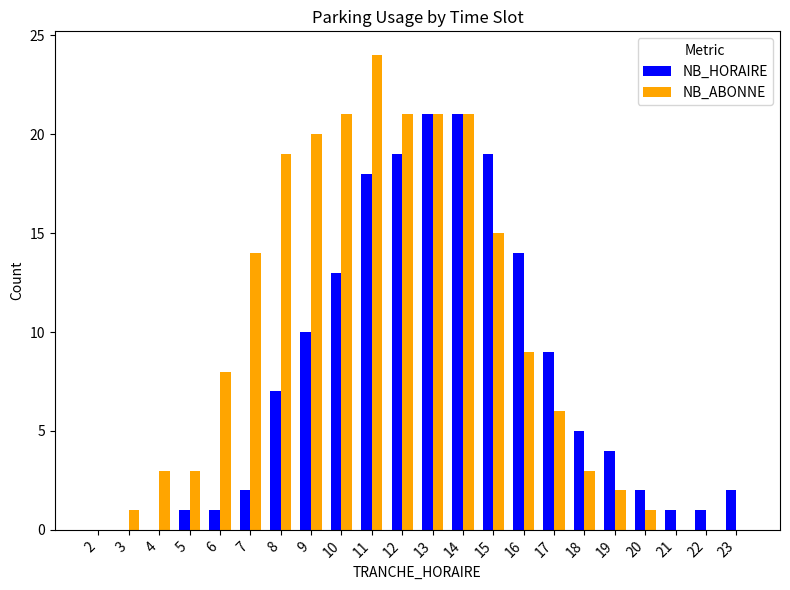

What is the sum of the NB_ABONNE values at 4 and 7?

17